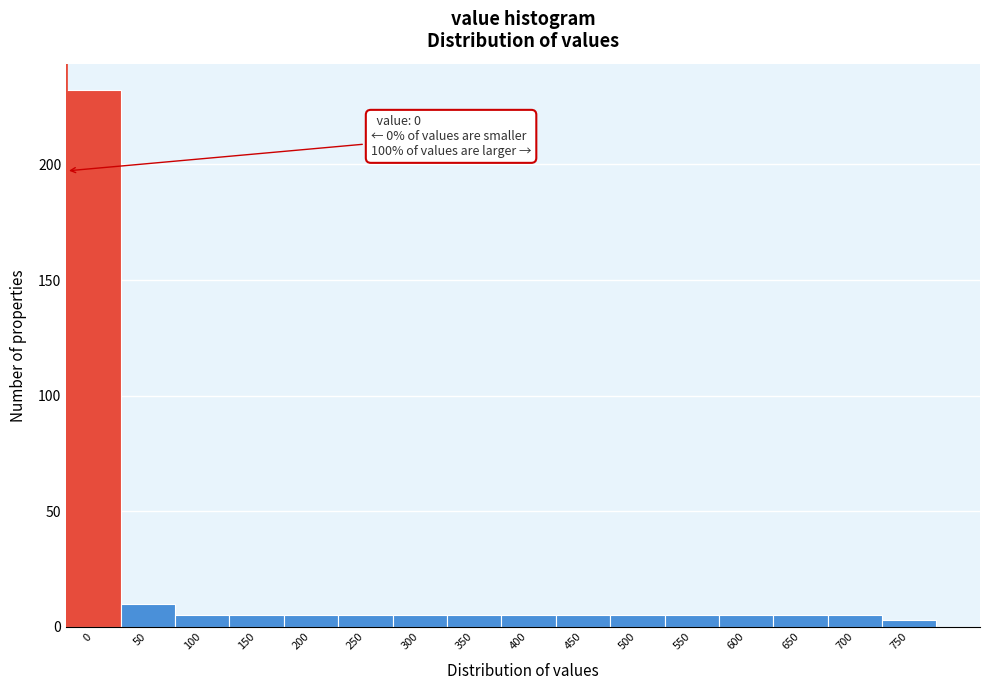

Reading left to right, transcribe all the data shown in this chart.

232	10	5	5	5	5	5	5	5	5	5	5	5	5	5	3